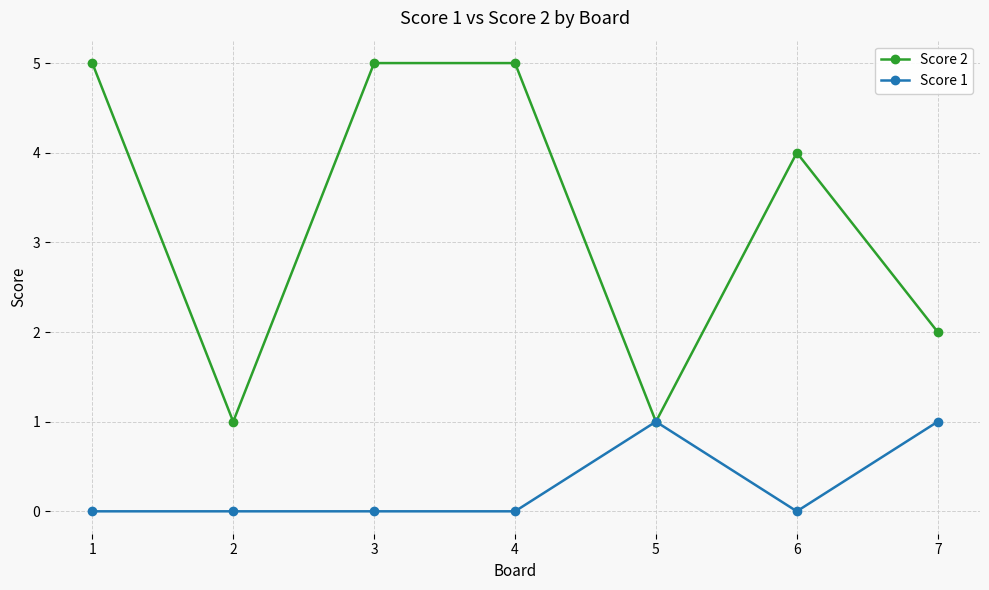

Which series has the widest spread of values?

Score 2